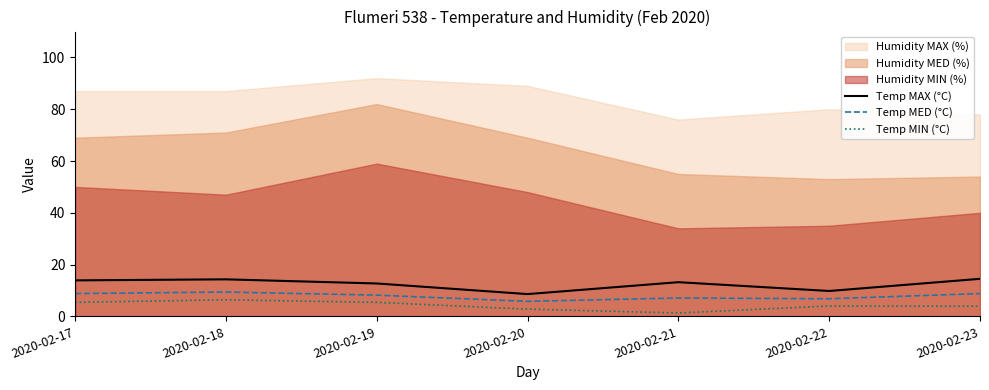

True or false: Temp MAX (°C) and Temp MIN (°C) intersect in this chart.

False